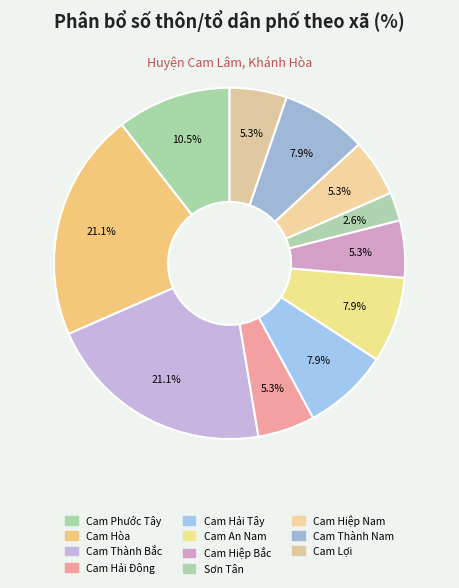

What percentage is the Cam Thành Nam slice, to the nearest percent?

8%